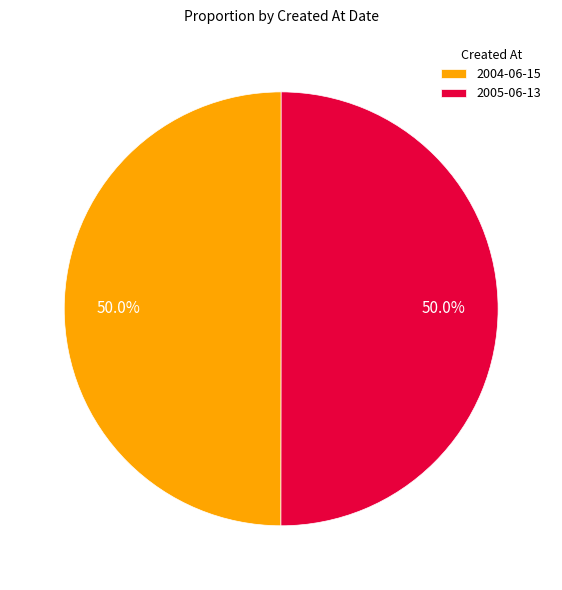

Is it true that 2005-06-13 is 50% of the pie?

True